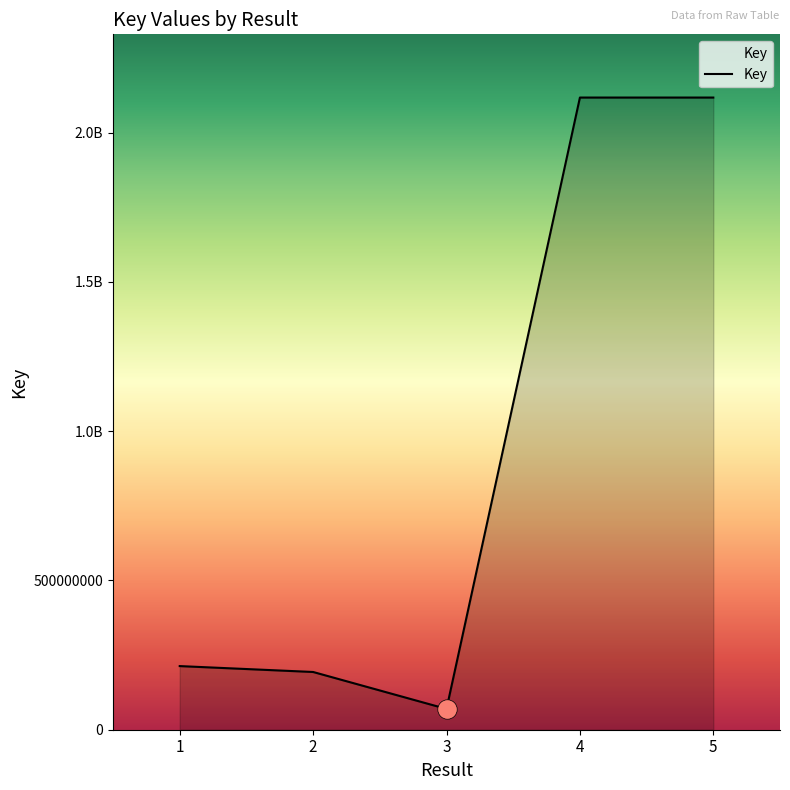

Reading left to right, extract all data points from this chart.

1=213169729	2=193422263	3=69642424	4=2117860184	5=2117850644